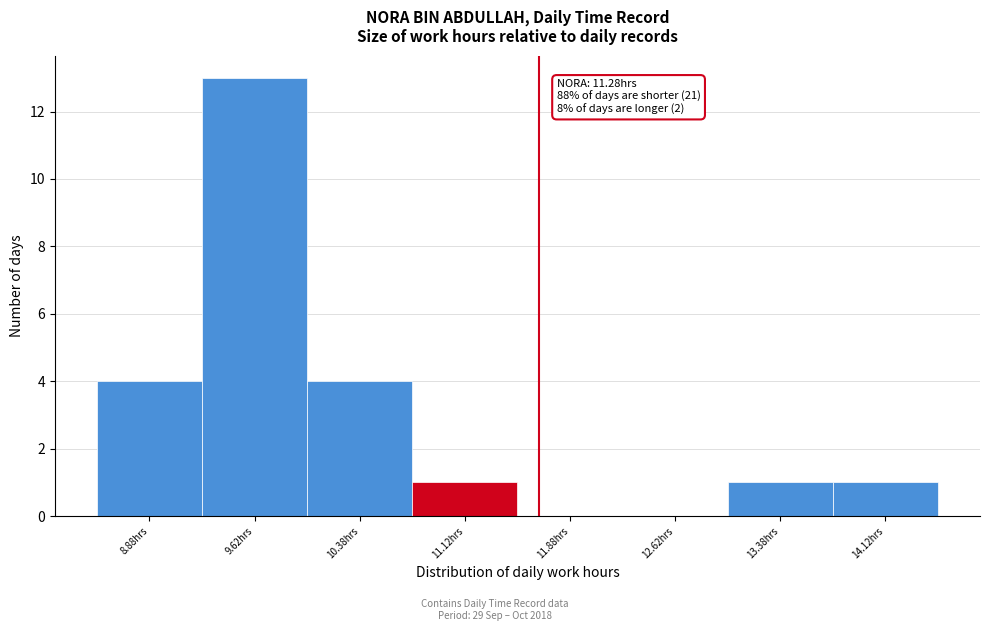

Over which range of the x-axis is the bar tallest?

9.25 to 10.00